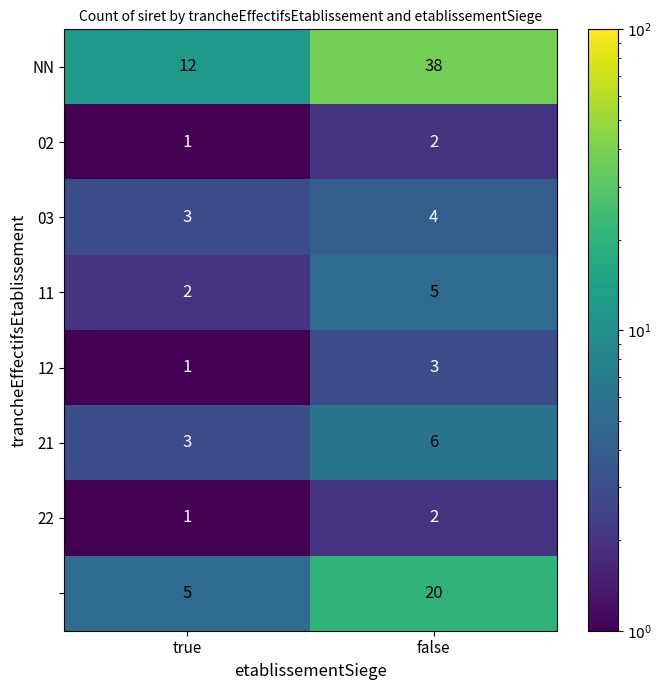

Which category has the highest value across all series?

false